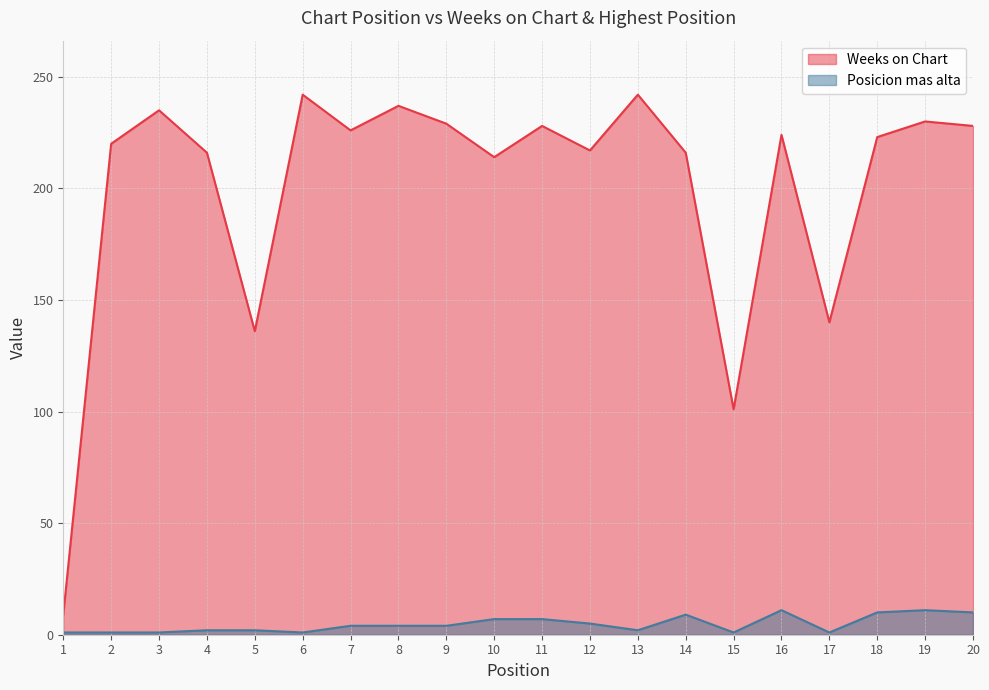

Rank the series by their average value, from lowest to highest.

Posicion mas alta, Weeks on Chart